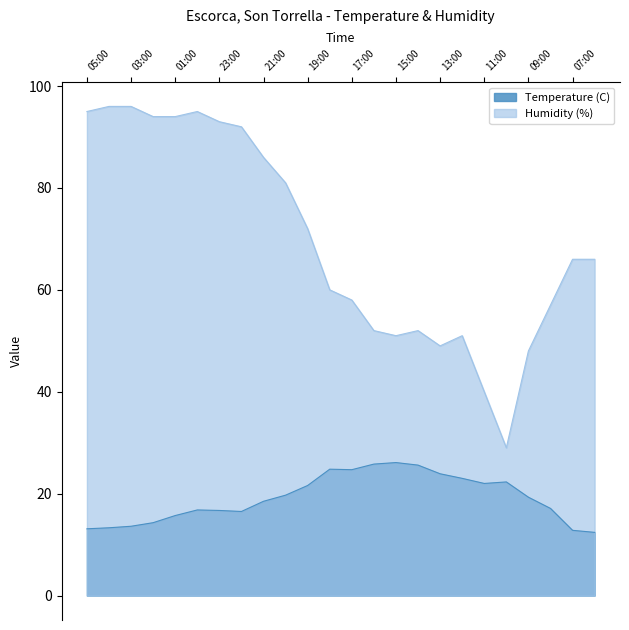

Is the value of Humidity (%) at 22:00 greater than the value of Temperature (C) at 06:00?

Yes